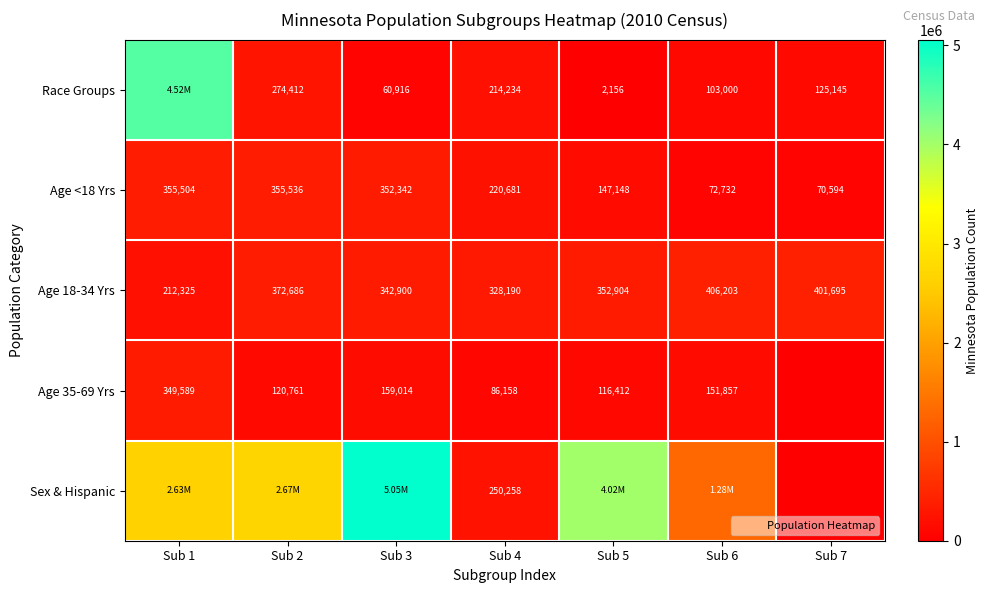

The value of Sex & Hispanic at Sub 5 is 6288800. True or false?

False